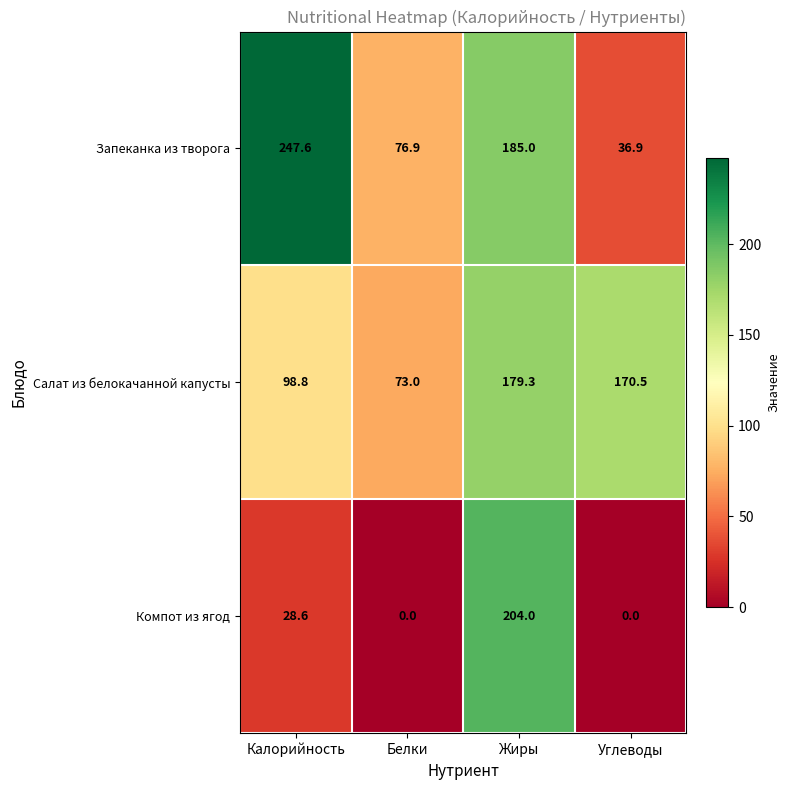

What is the average value of the Салат из белокачанной капусты series?

130.4